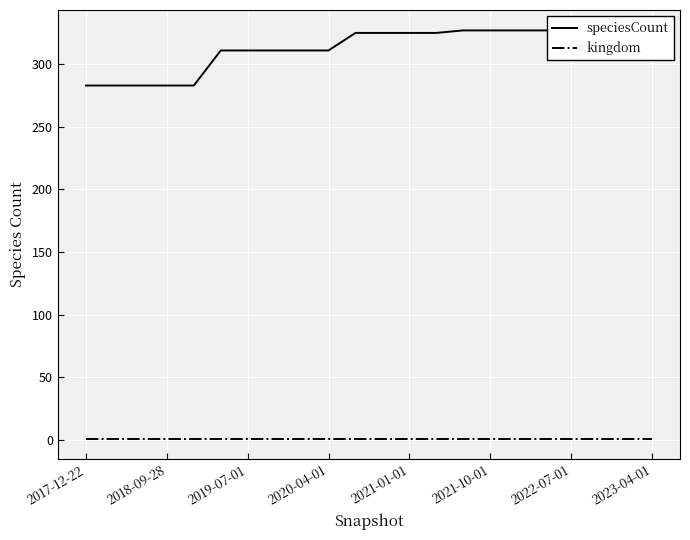

How many values in the speciesCount series exceed 325?

8